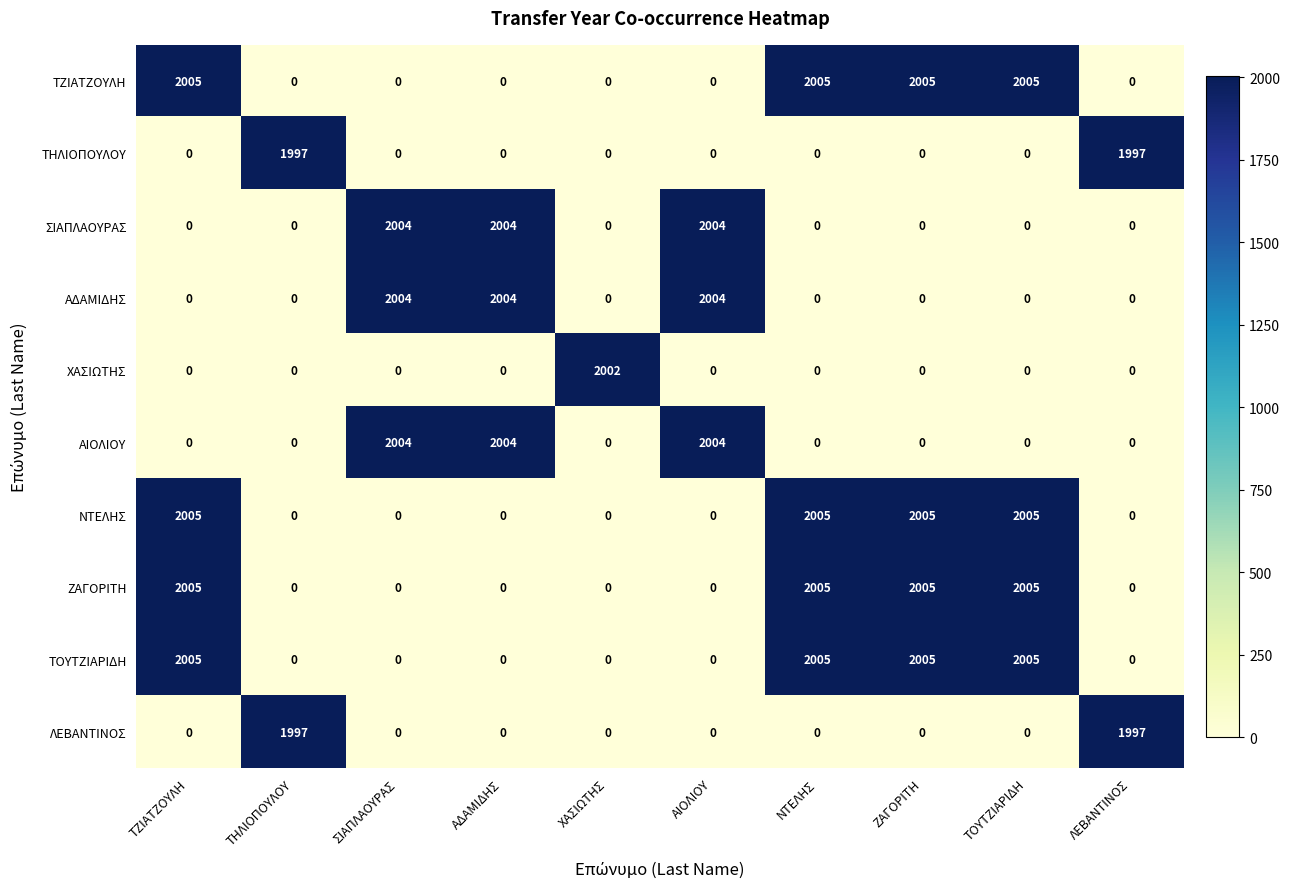

Read the ΤΖΙΑΤΖΟΥΛΗ value at ΤΖΙΑΤΖΟΥΛΗ.

2005